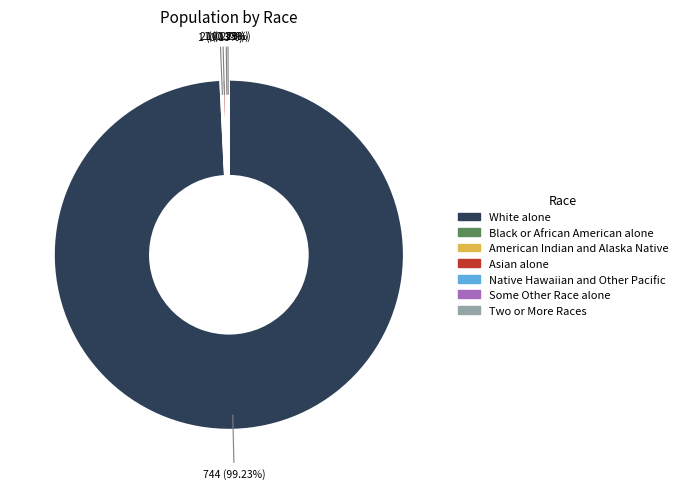

To the nearest percent, what is the difference between the largest and smallest slice percentages?

99%